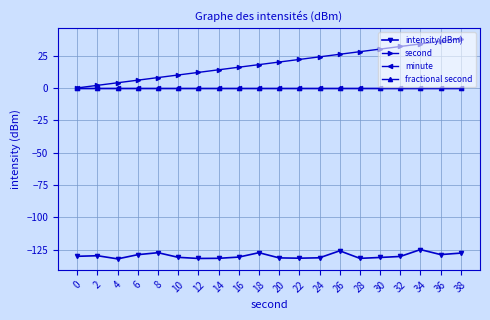

True or false: intensity(dBm) and second intersect in this chart.

False